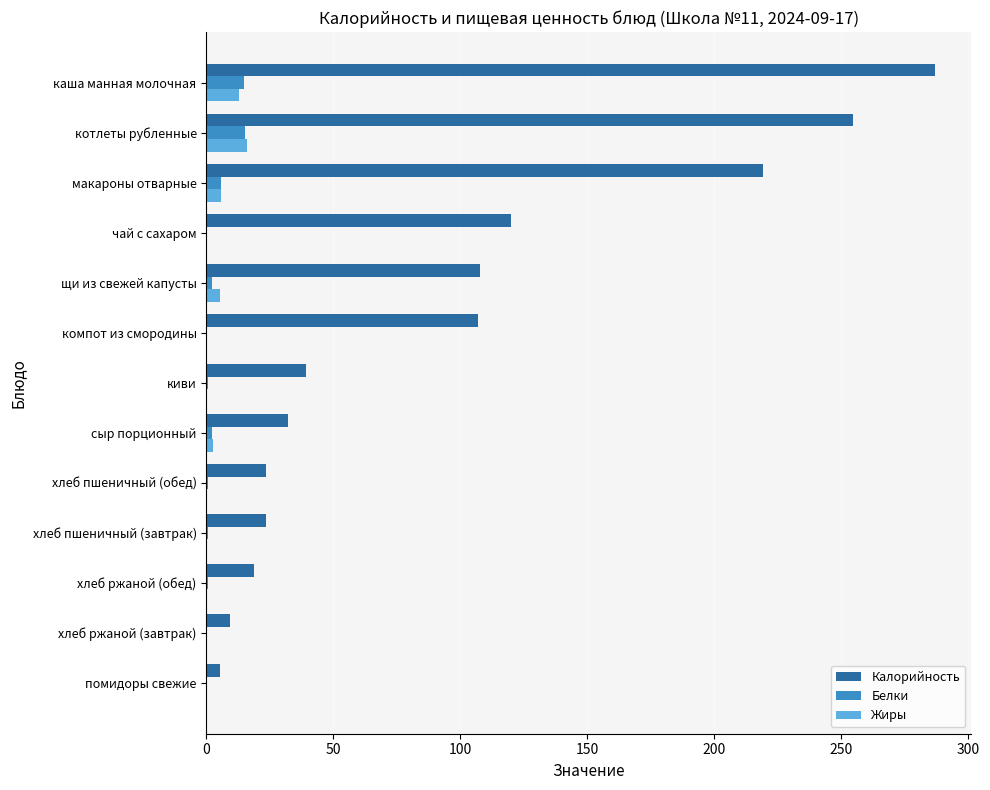

How many categories are shown in the chart?

13